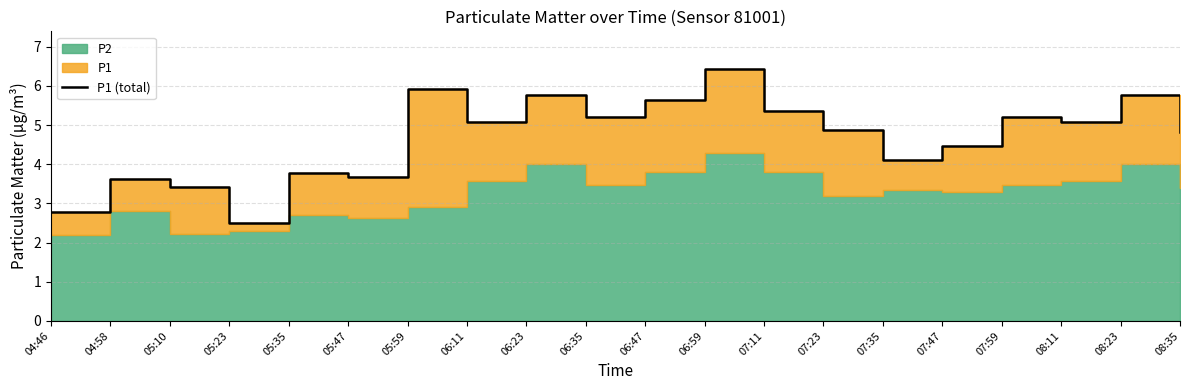

How many lines are shown in the chart?

1